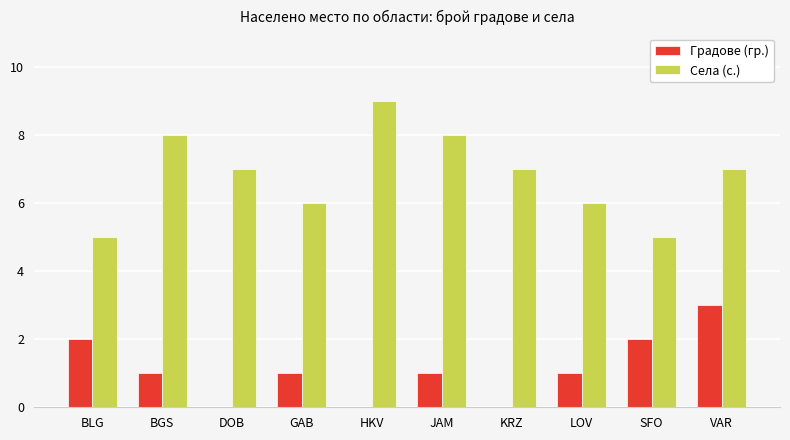

How many Градове (гр.) values are between 0 and 2?

9